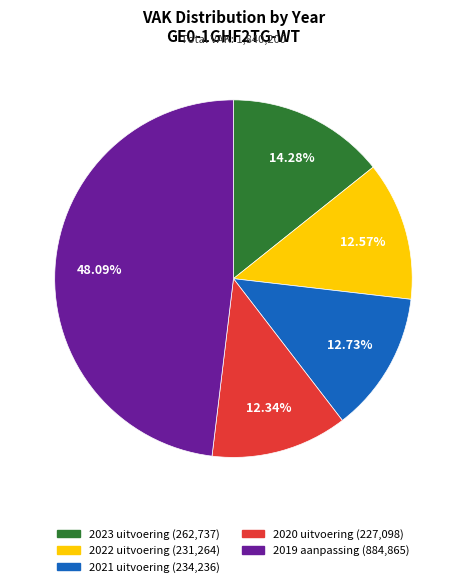

What portion of the pie excludes 2020 uitvoering?

87.7%